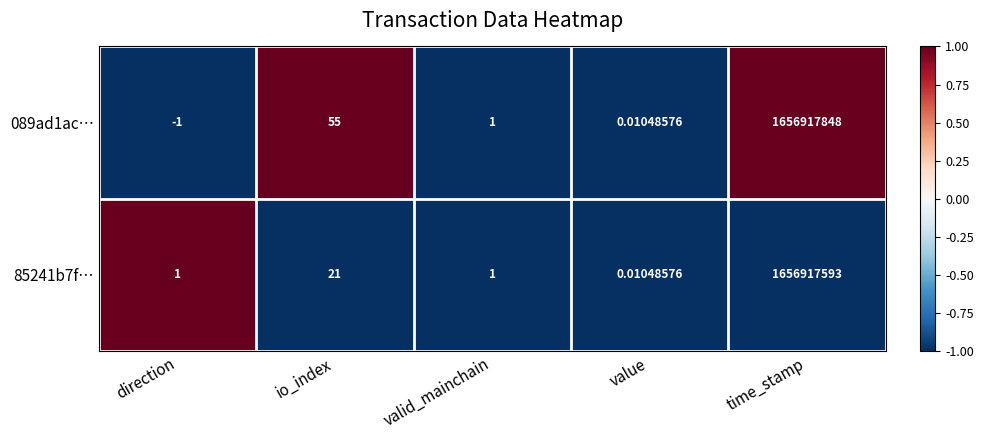

At which category is the sum across all series the highest?

time_stamp